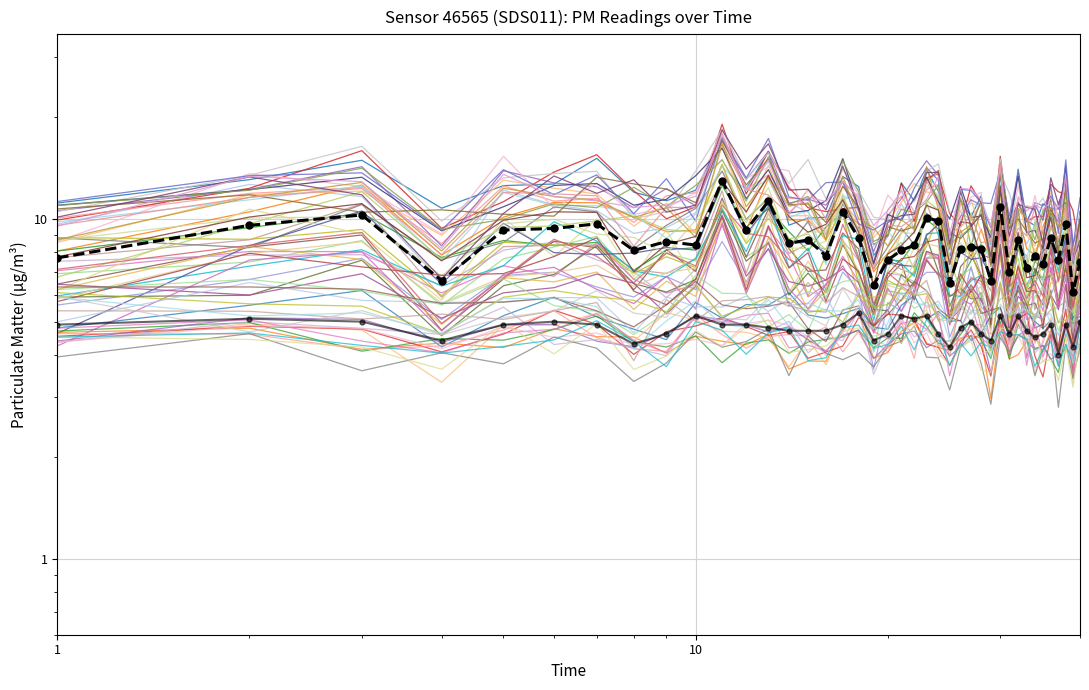

List the series in order of their overall mean, highest first.

P1, P2